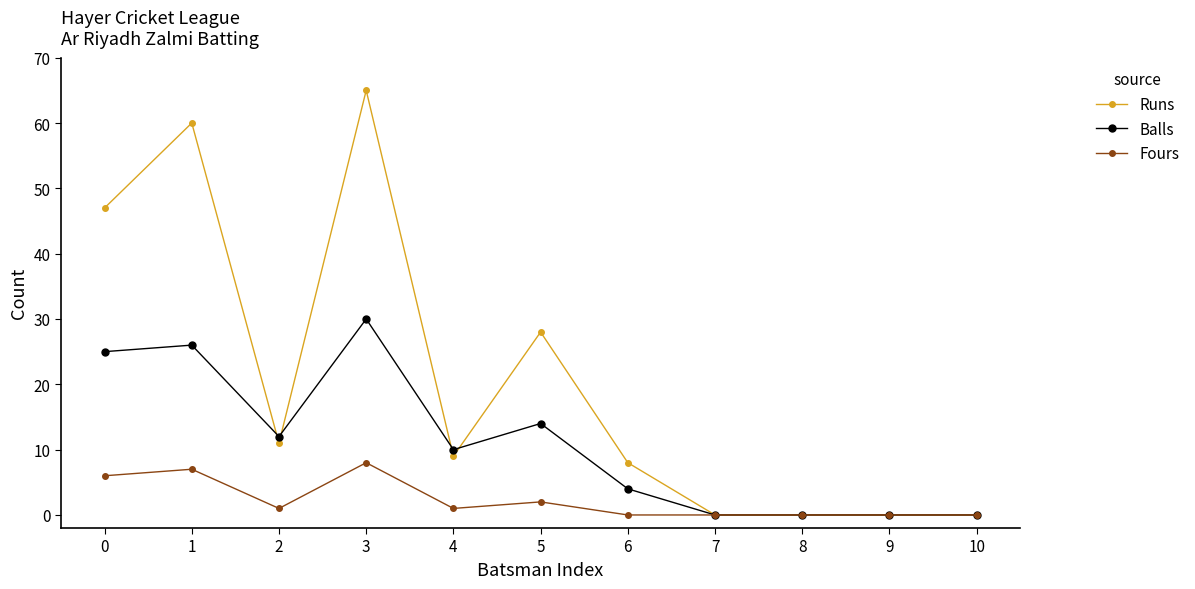

How many series are shown in this chart?

3